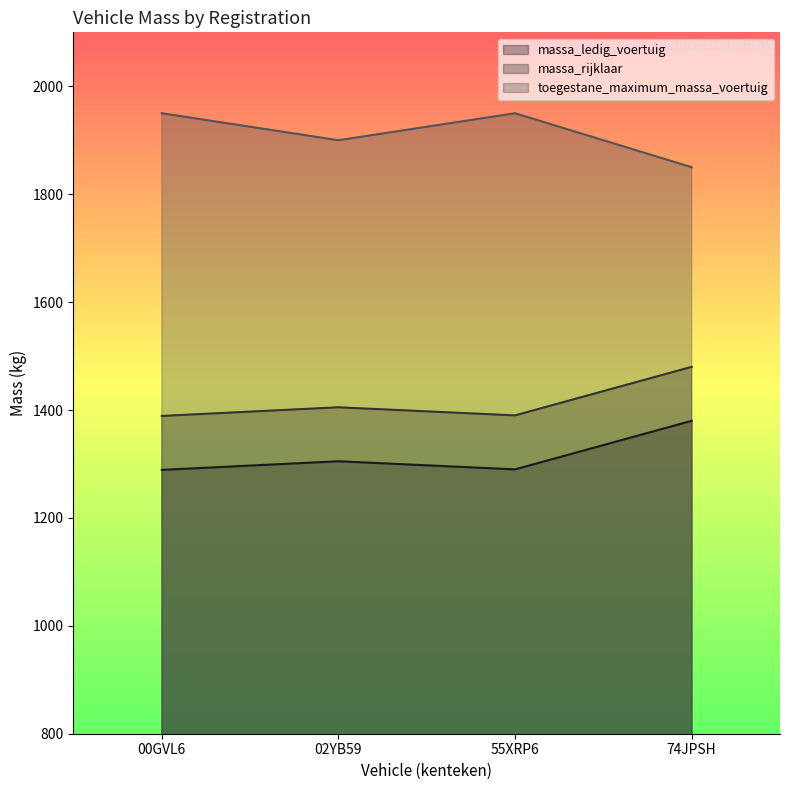

What is the value of the toegestane_maximum_massa_voertuig point at the 3rd from the left?

1950